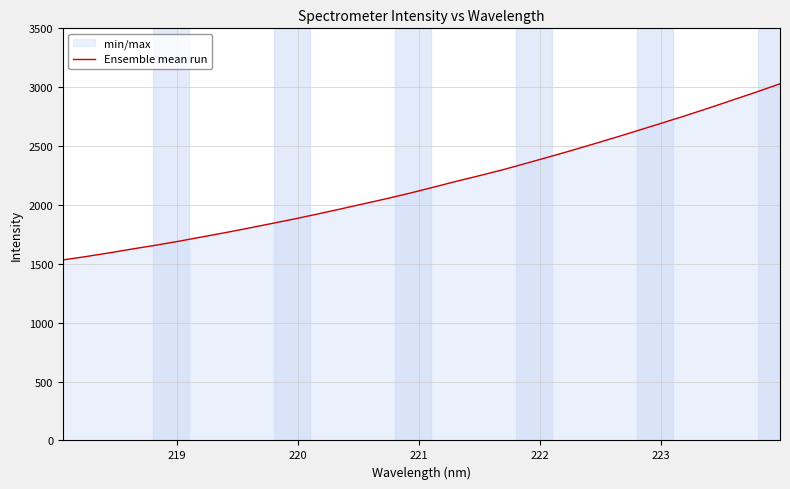

Count the number of values greater than 2150.

16